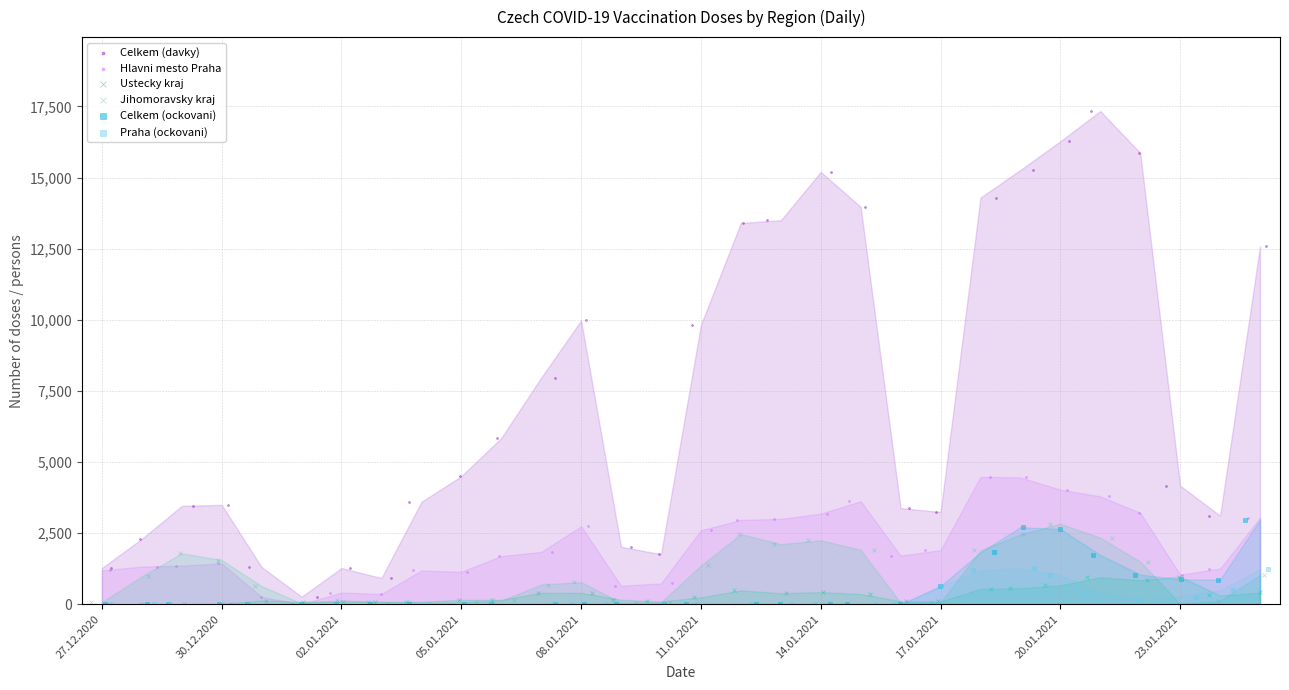

Which series has the largest Y range (max minus min)?

Celkem (davky)